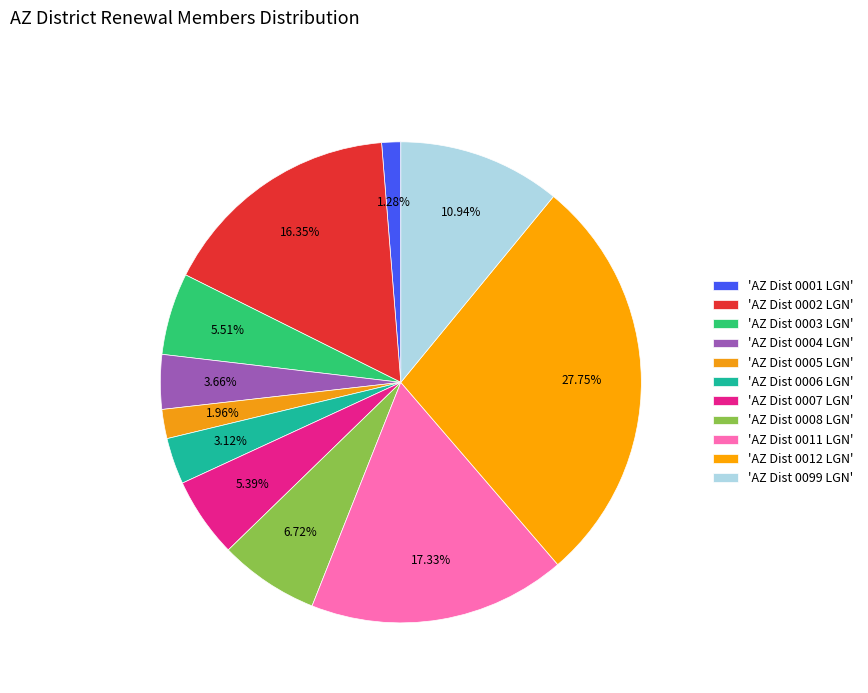

How many segments does this pie chart have?

11